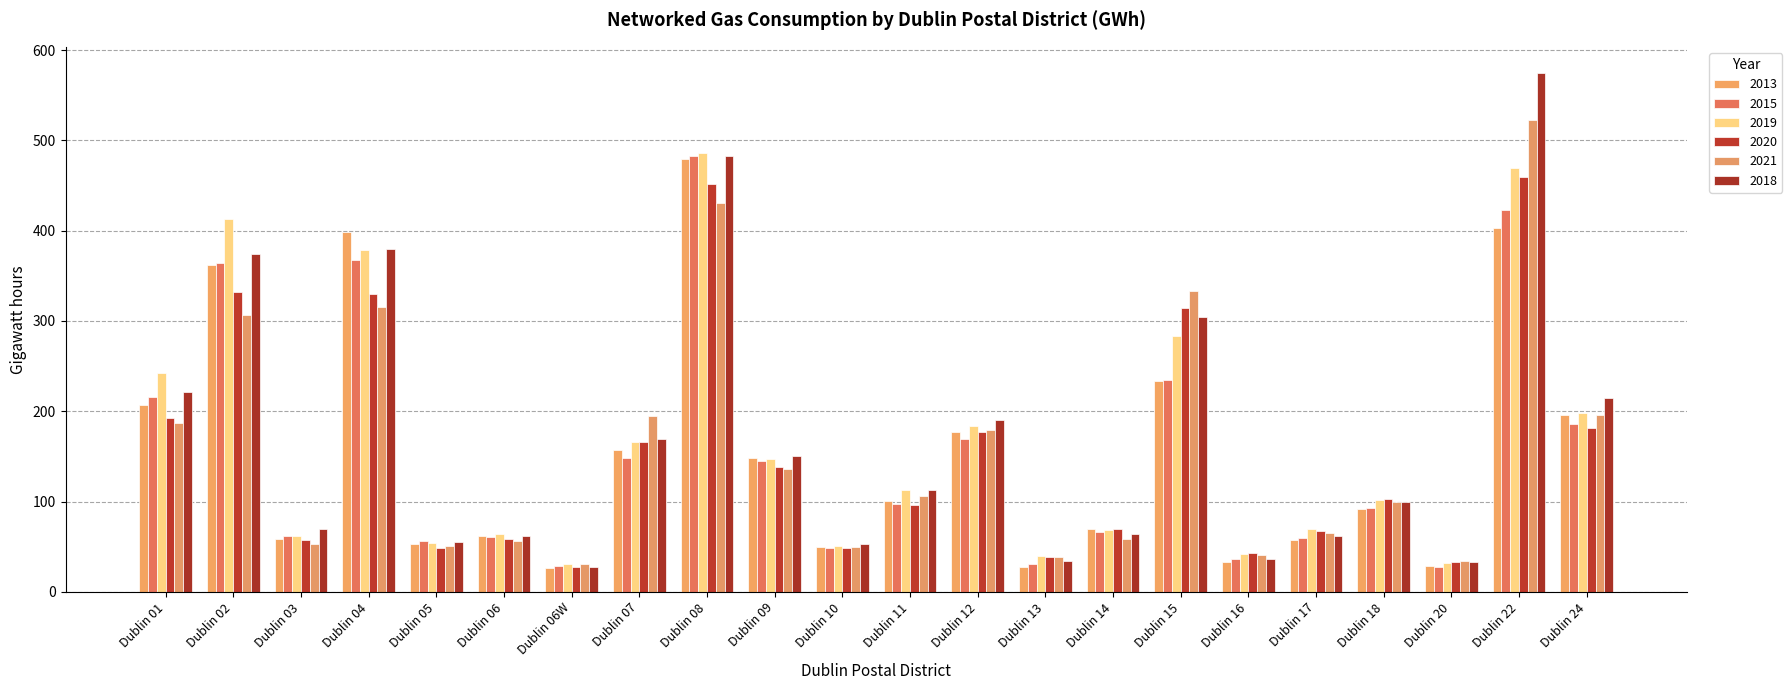

What is the total value across all series at Dublin 11?

626